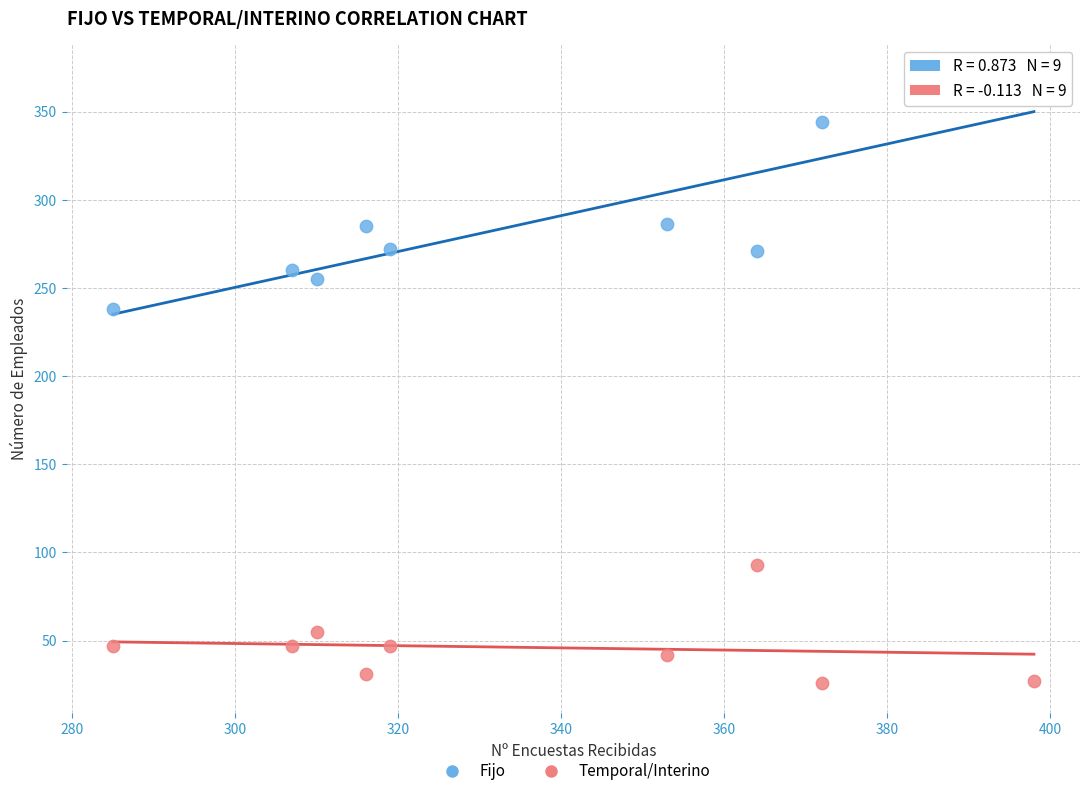

Which series has the largest Y range (max minus min)?

Fijo